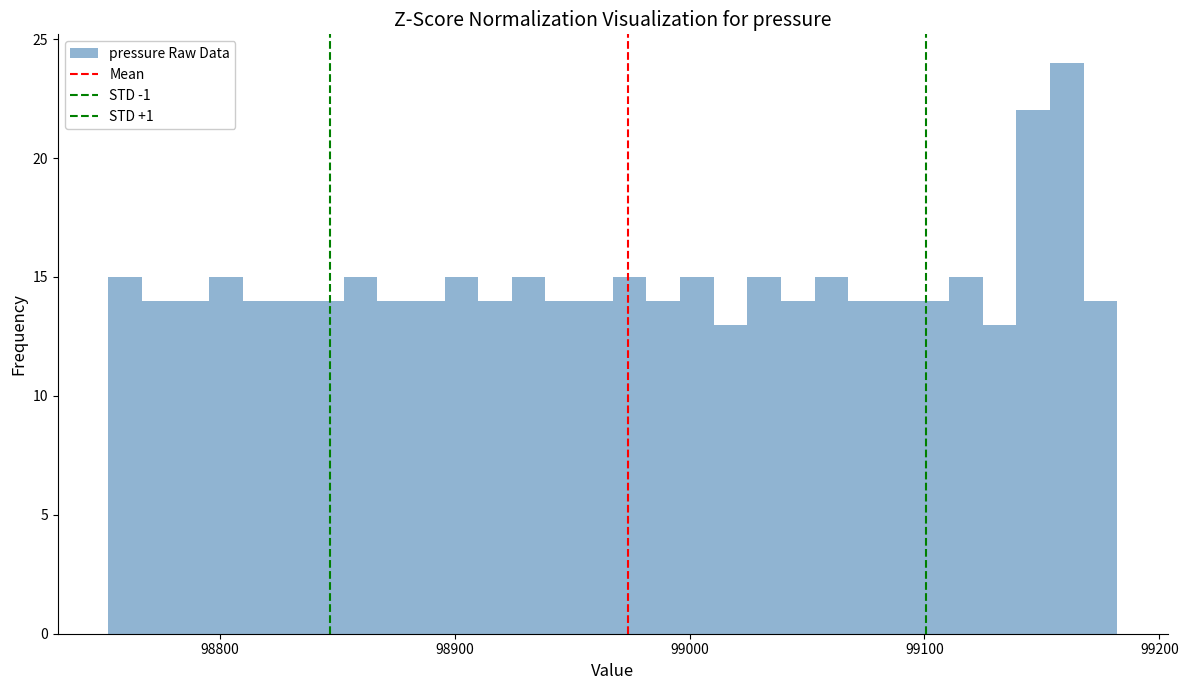

Around what value on the x-axis is the tallest bar? Give the approximate position of its centre, as read against the axis.

99160